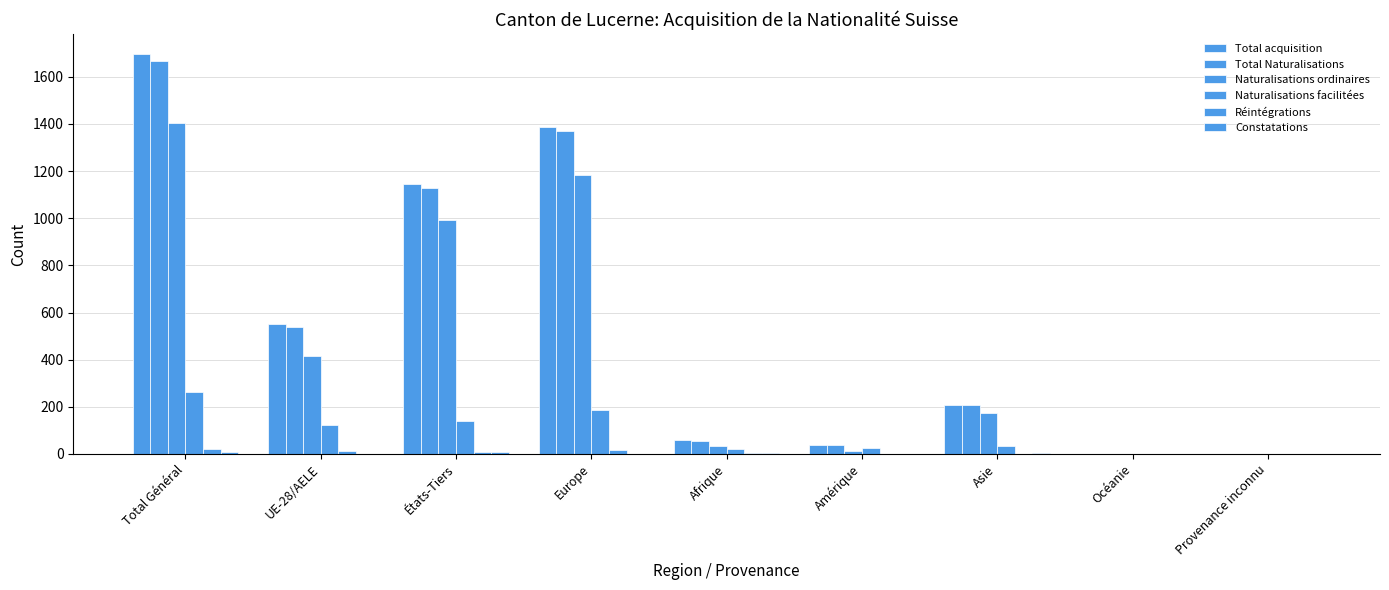

How many data points does each series have?

9